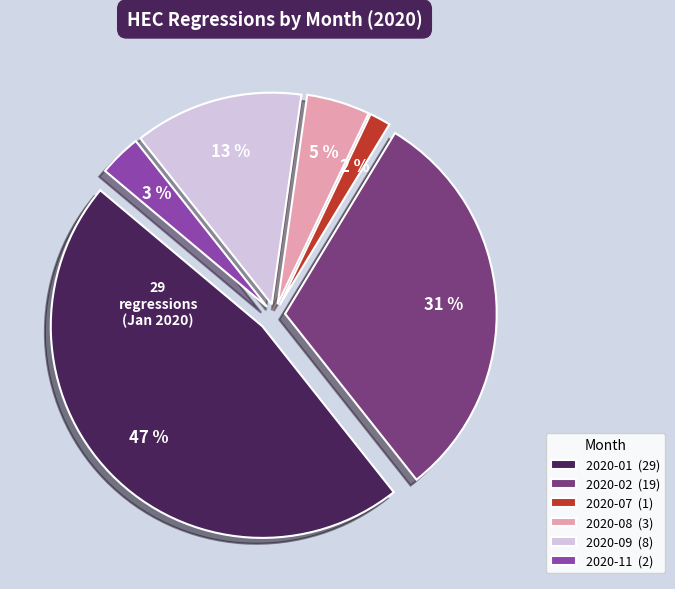

Between 2020-01 (29) and 2020-11 (2), which is larger?

2020-01 (29)